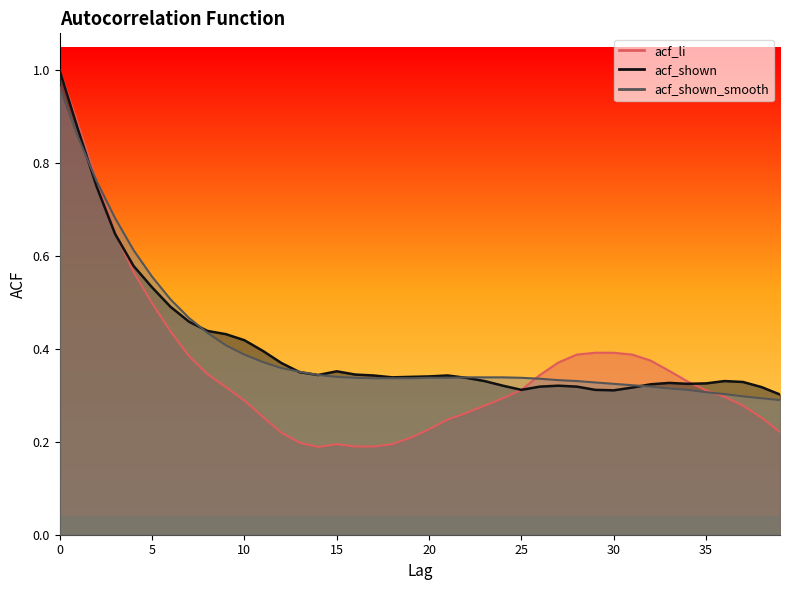

At how many categories does at least one series exceed 0?

40